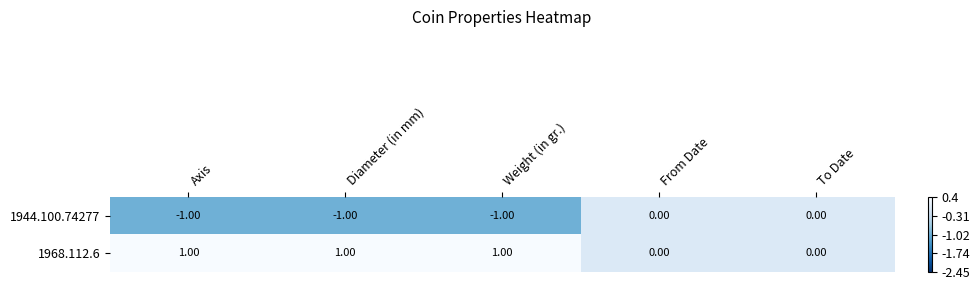

Which series has the largest total across all categories?

1968.112.6